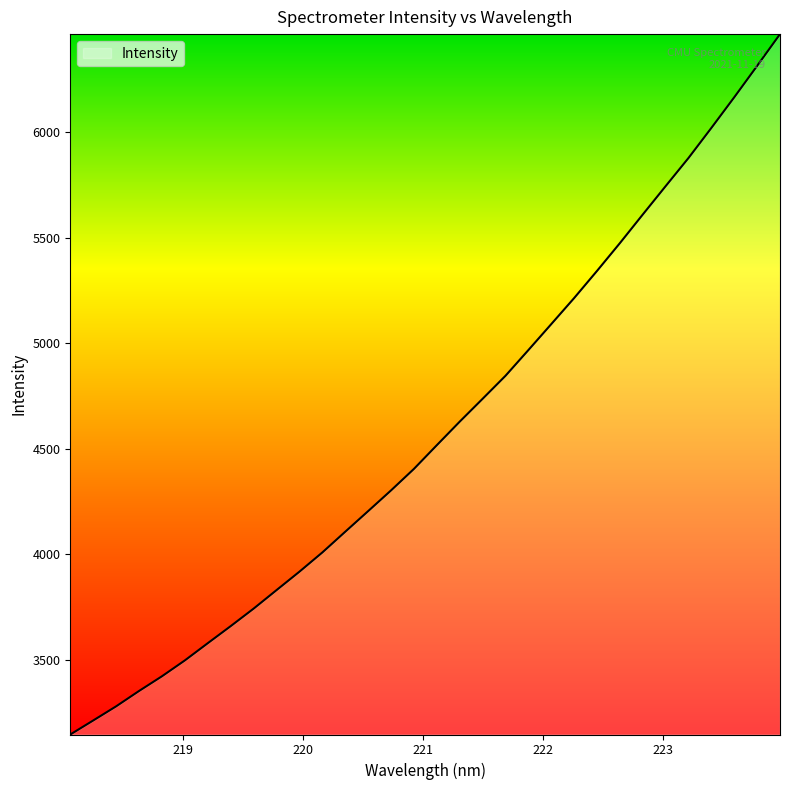

What is the maximum value shown in the chart?

6464.5